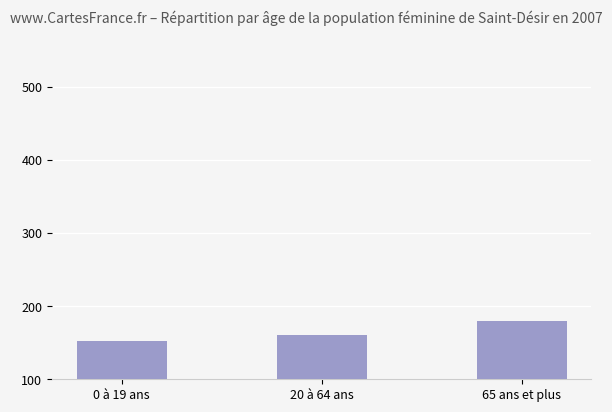

Which has a higher value, 20 à 64 ans or 65 ans et plus?

65 ans et plus